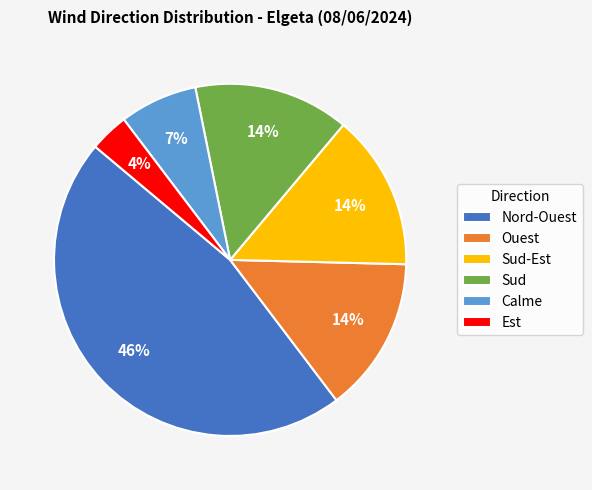

Is it true that Ouest is 8% of the pie?

False